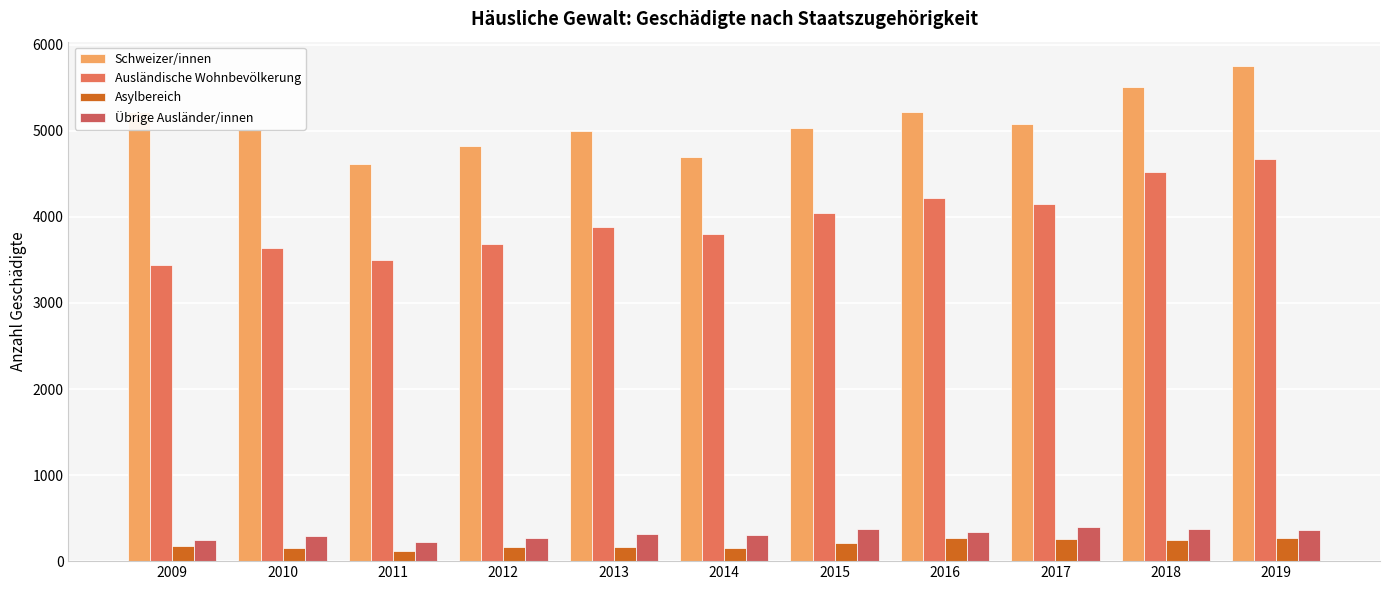

What is the approximate value of Schweizer/innen at 2016?

5215